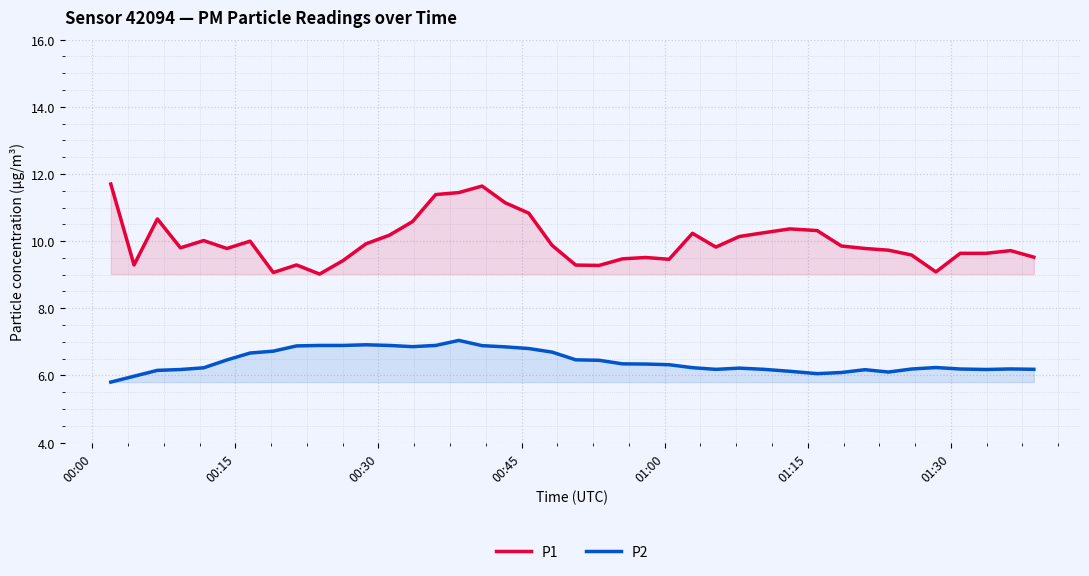

Which series has the largest total across all categories?

P1